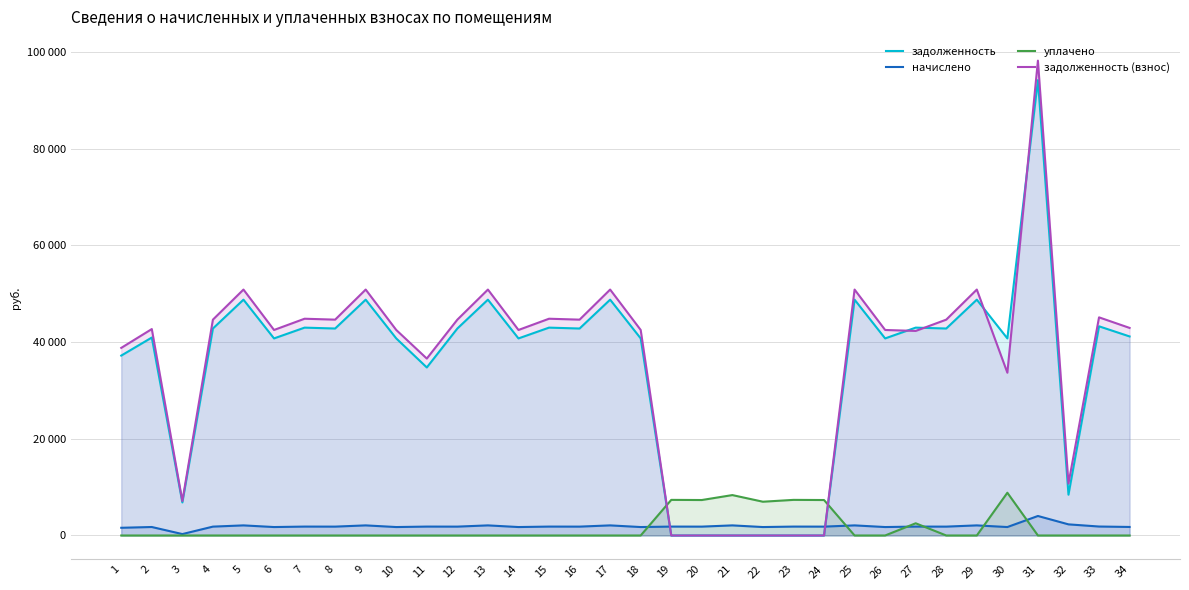

What are all the series names shown in the legend?

задолженность, начислено, уплачено, задолженность (взнос)